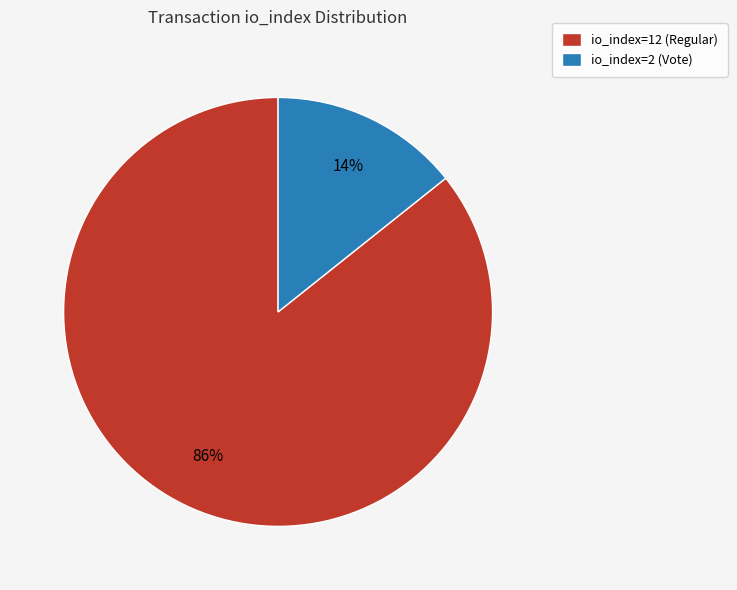

How many slices are in this pie chart?

2